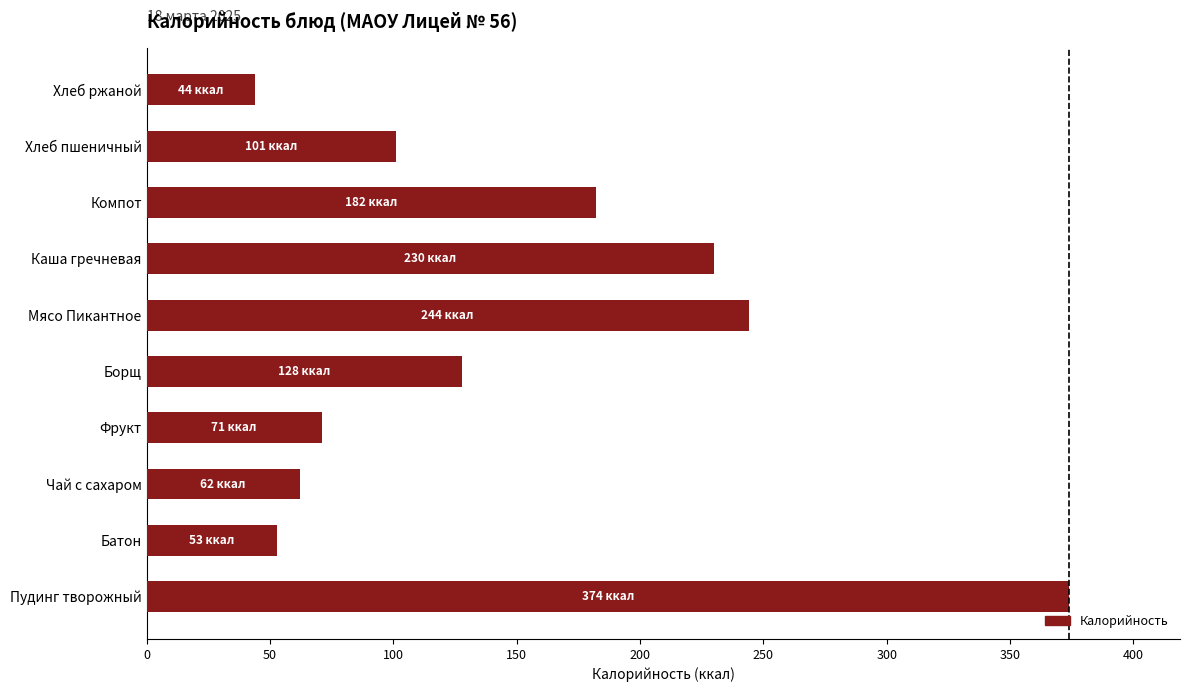

Is it true that the value at Мясо Пикантное is 244?

True